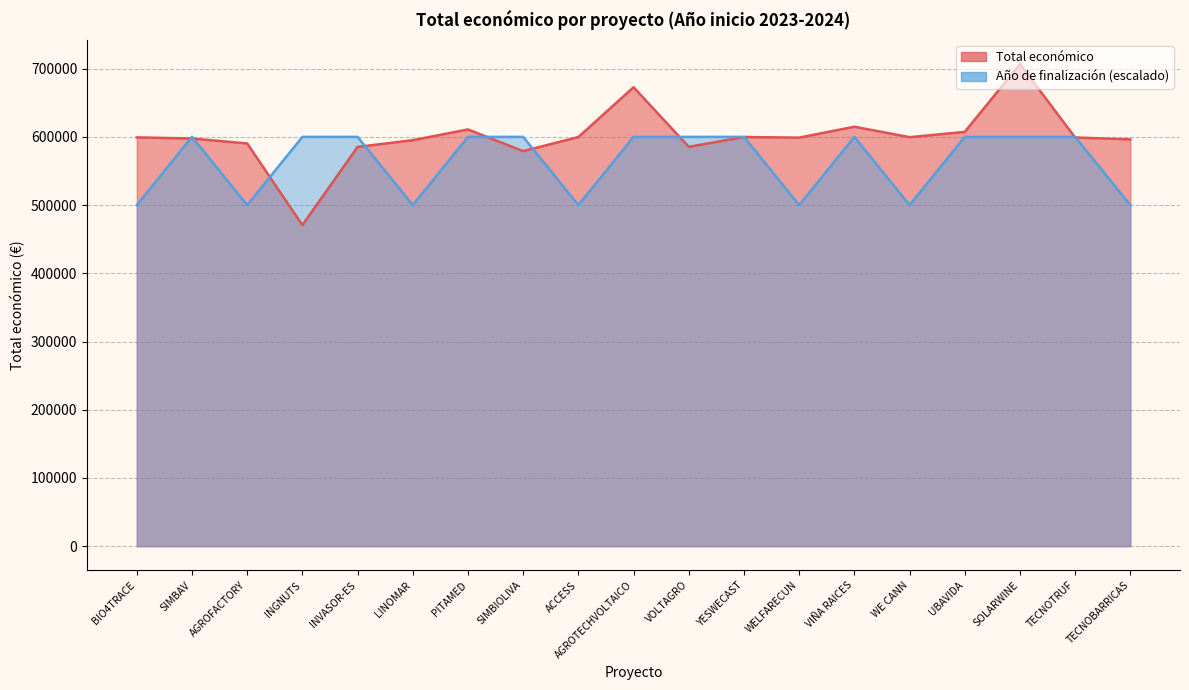

Where do Año de finalización and Total económico first cross each other?

BIO4TRACE and SIMBAV